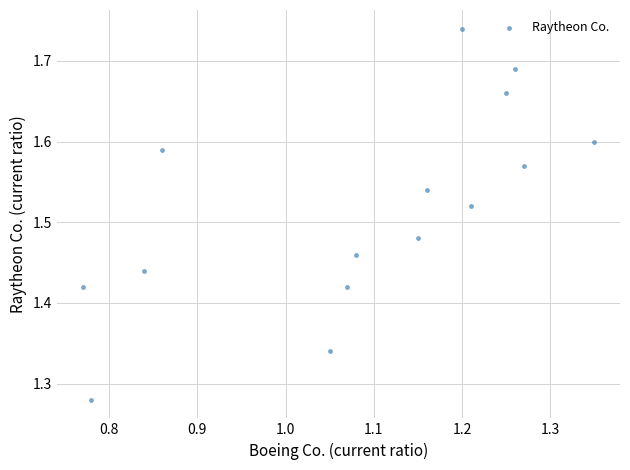

What is the range of Y values (max minus min)?

0.5